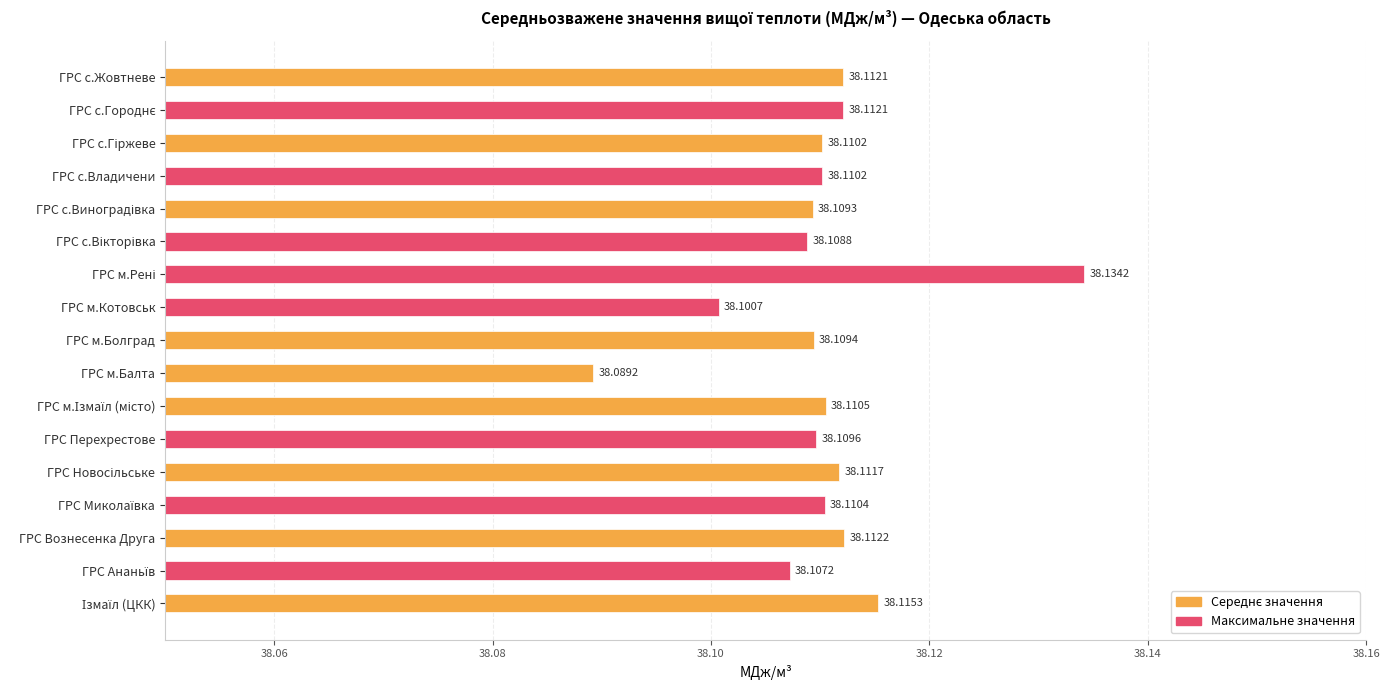

At which category does the chart reach its minimum across all series?

ГРС м.Балта